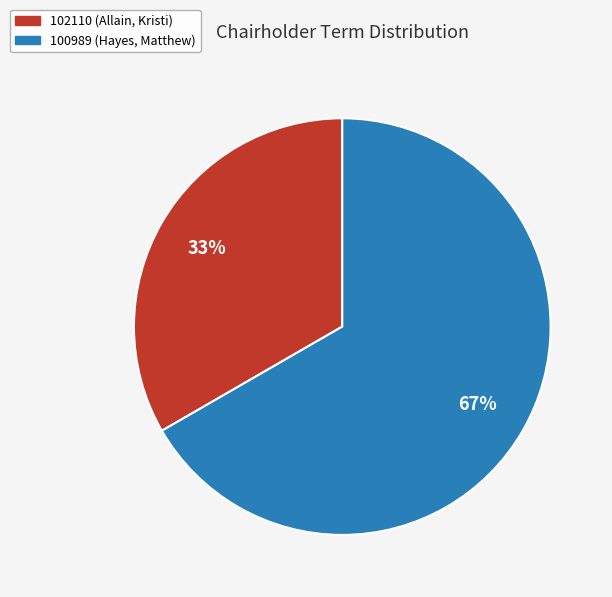

To the nearest percent, what is the combined percentage of 100989 (Hayes, Matthew) and 102110 (Allain, Kristi)?

100%